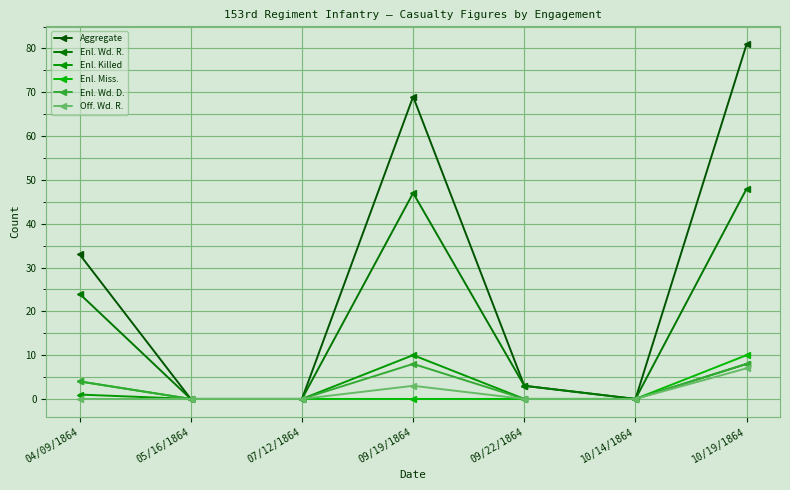

How many lines are shown in the chart?

6